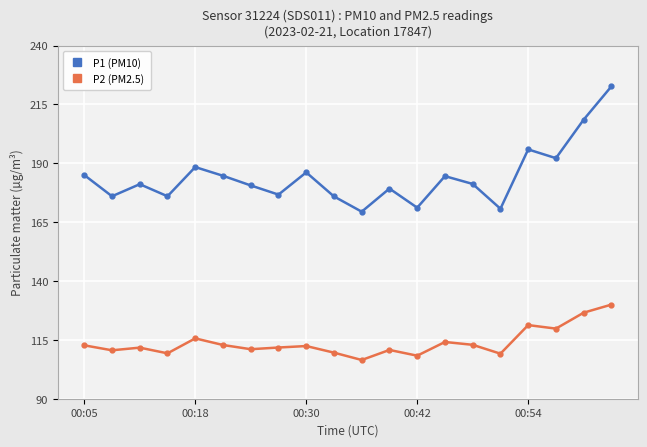

What is the value of the P1 (PM10) point at the 2nd from the left?

176.0